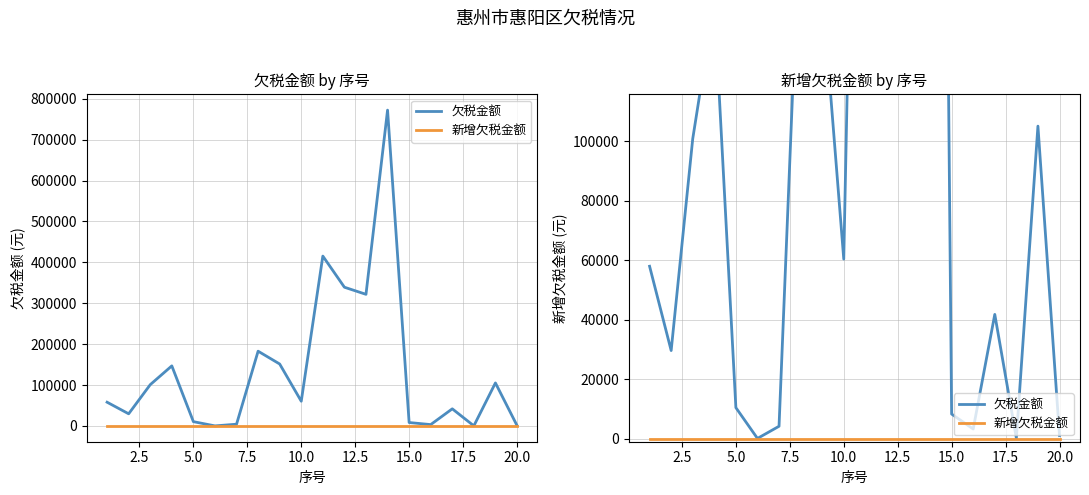

True or false: 欠税金额 and 新增欠税金额 intersect in this chart.

False